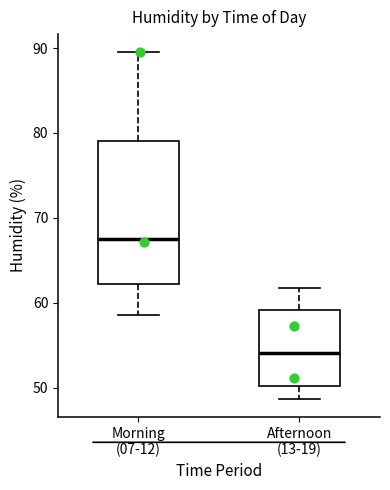

Reading left to right, transcribe this box plot: for each box, give where its median line is, the range the box spans, and where its two whiskers end, as read against the y-axis. The values are not printed on the chart, so give them approximately, as read against the axis.

Morning (07-12): median 68, box 62 to 79, whiskers 59 to 90
Afternoon (13-19): median 54, box 50 to 59, whiskers 49 to 62